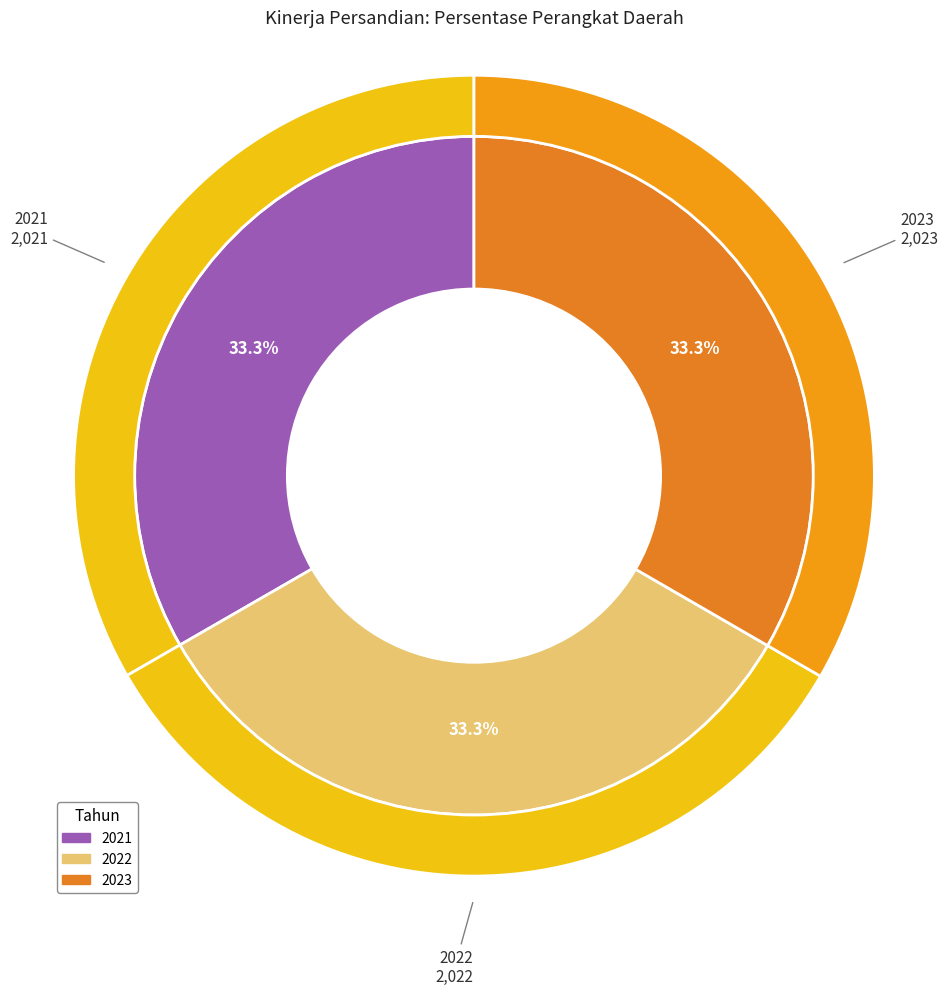

The 2021 slice represents 33% of the pie. True or false?

True